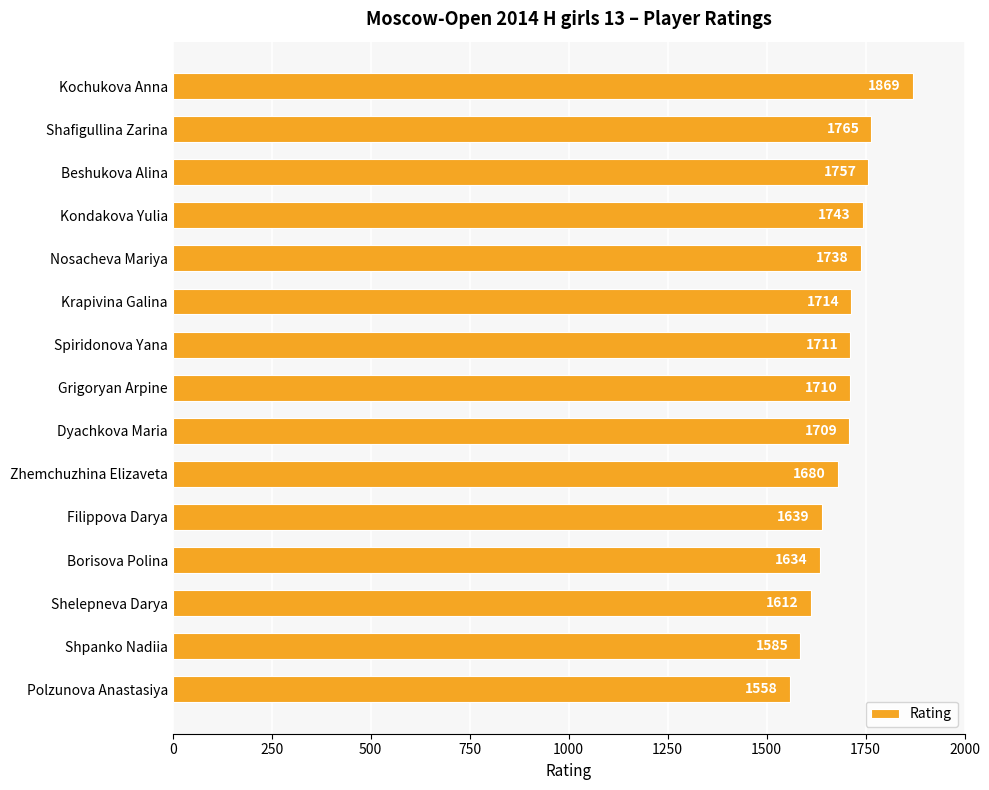

What is the minimum value shown in the chart?

1558